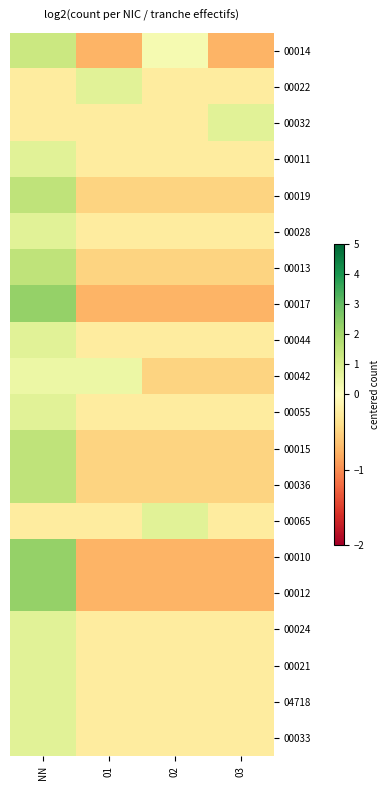

Reading left to right, list all the values displayed in this chart.

00014: NN=1.2	01=-0.8	02=0.2	03=-0.8
00022: NN=-0.2	01=0.8	02=-0.2	03=-0.2
00032: NN=-0.2	01=-0.2	02=-0.2	03=0.8
00011: NN=0.8	01=-0.2	02=-0.2	03=-0.2
00019: NN=1.5	01=-0.5	02=-0.5	03=-0.5
00028: NN=0.8	01=-0.2	02=-0.2	03=-0.2
00013: NN=1.5	01=-0.5	02=-0.5	03=-0.5
00017: NN=2.2	01=-0.8	02=-0.8	03=-0.8
00044: NN=0.8	01=-0.2	02=-0.2	03=-0.2
00042: NN=0.5	01=0.5	02=-0.5	03=-0.5
00055: NN=0.8	01=-0.2	02=-0.2	03=-0.2
00015: NN=1.5	01=-0.5	02=-0.5	03=-0.5
00036: NN=1.5	01=-0.5	02=-0.5	03=-0.5
00065: NN=-0.2	01=-0.2	02=0.8	03=-0.2
00010: NN=2.2	01=-0.8	02=-0.8	03=-0.8
00012: NN=2.2	01=-0.8	02=-0.8	03=-0.8
00024: NN=0.8	01=-0.2	02=-0.2	03=-0.2
00021: NN=0.8	01=-0.2	02=-0.2	03=-0.2
04718: NN=0.8	01=-0.2	02=-0.2	03=-0.2
00033: NN=0.8	01=-0.2	02=-0.2	03=-0.2